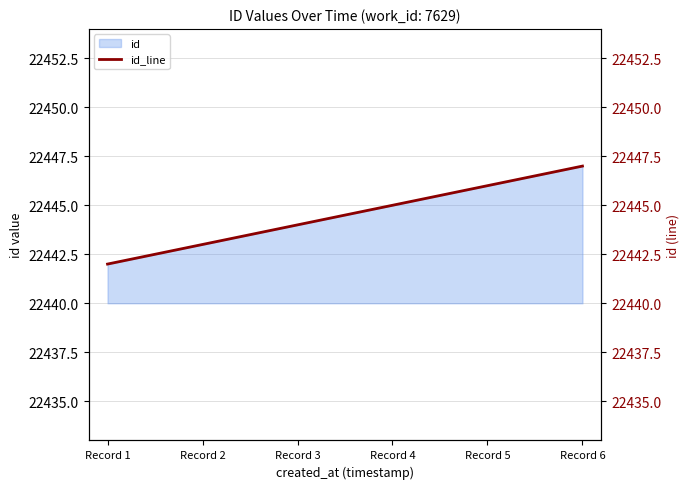

True or false: the data shows 22442 at Record 1.

True